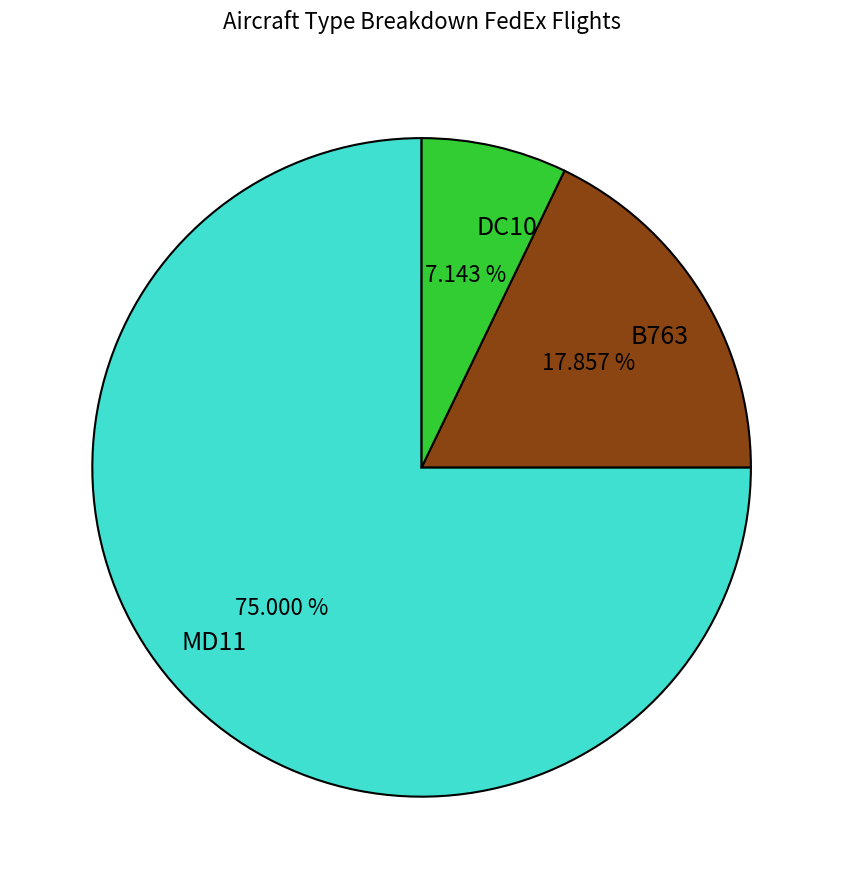

Approximately how many times larger is the value at MD11 compared to B763?

4.2